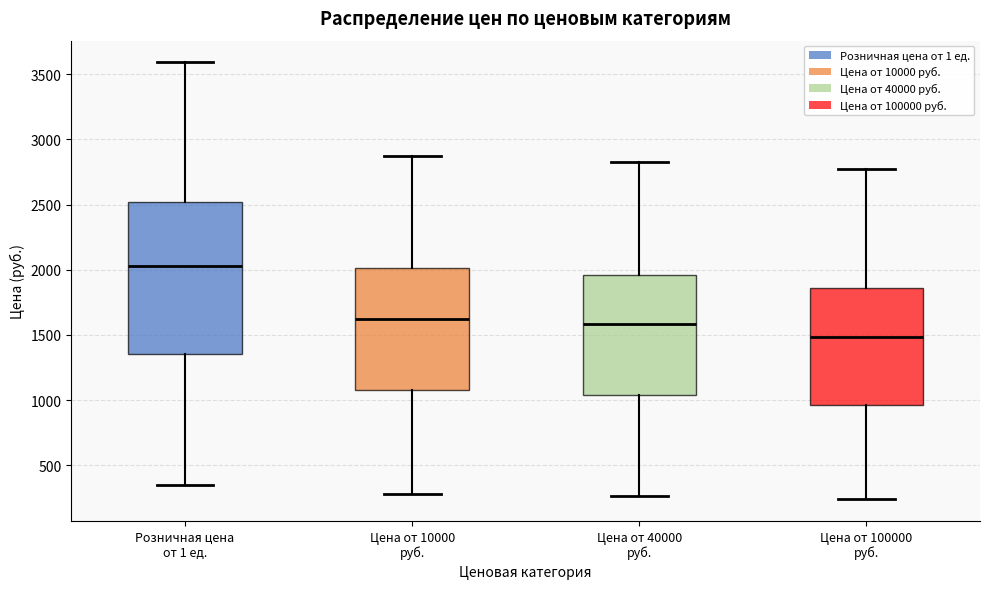

Which box is the tallest, from its lower edge to its upper edge?

Розничная цена от 1 ед.